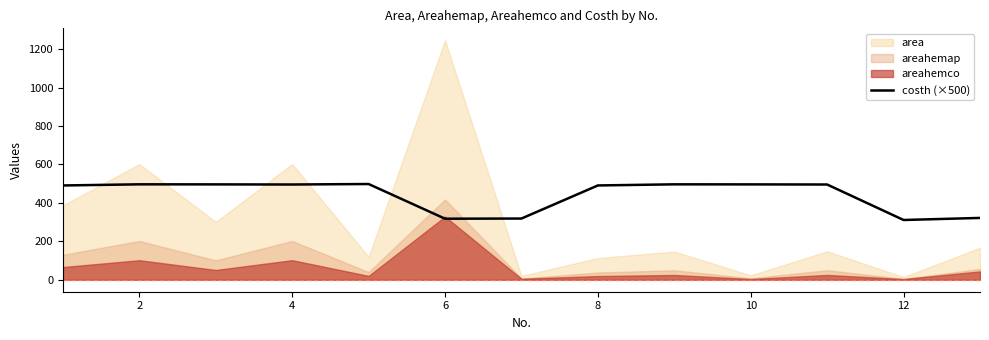

What is the minimum value for costh (×500)?

311.0